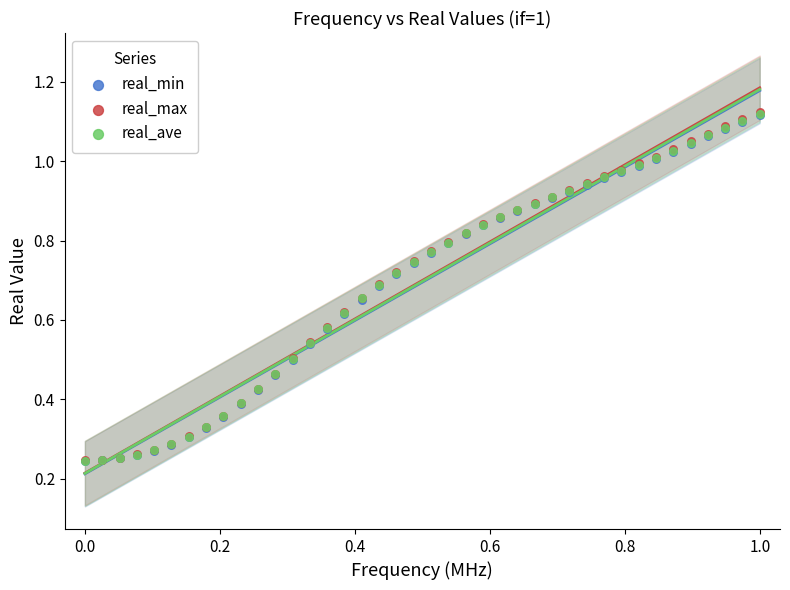

What are all the series names shown in the legend?

real_min, real_max, real_ave